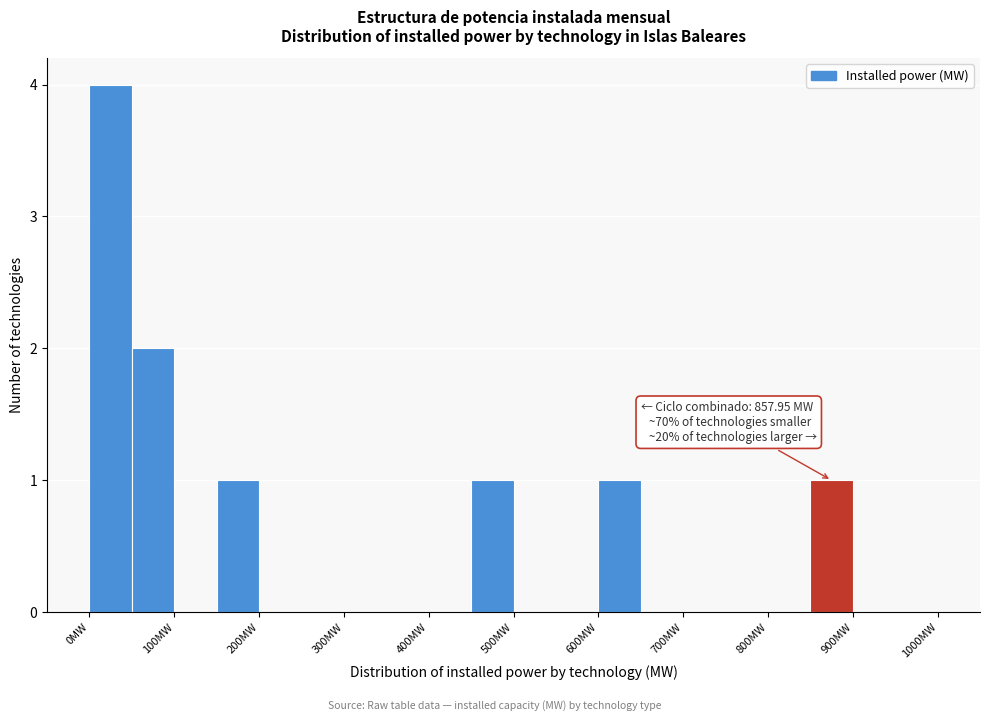

Which range on the x-axis has the tallest bar?

0 to 50